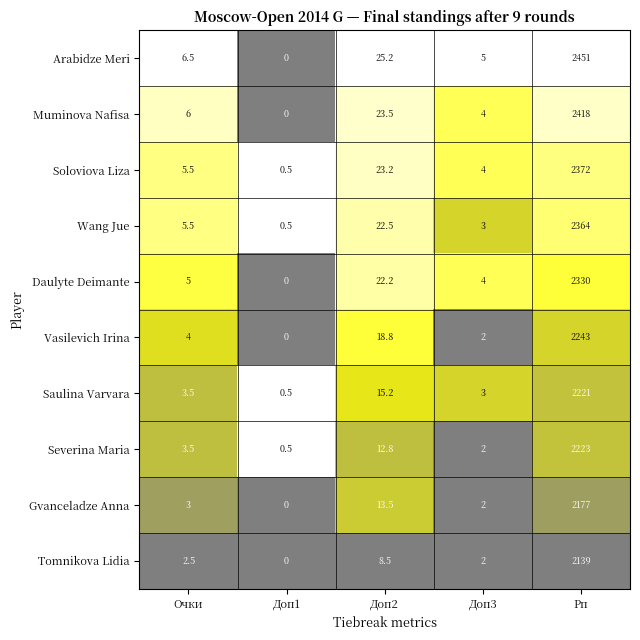

What is the sum of all Wang Jue values?

2395.5